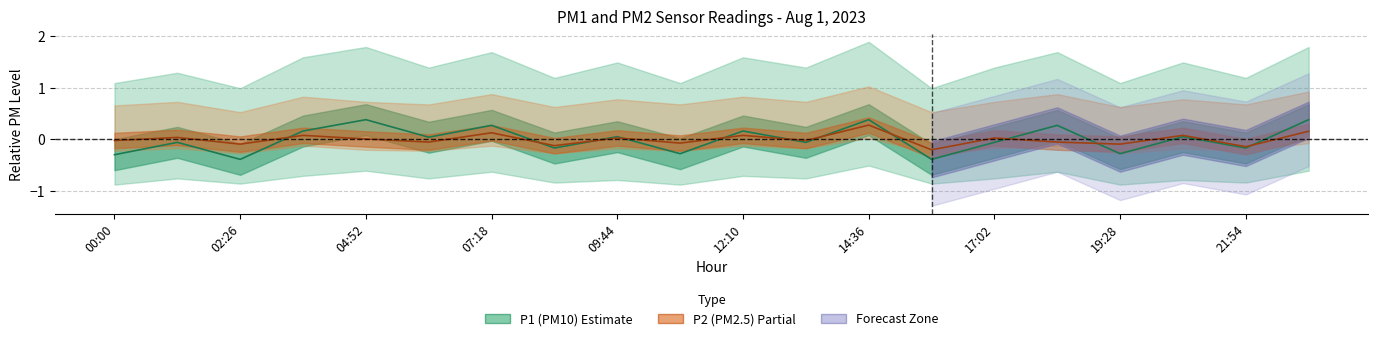

Between 14 and 19, which series saw the biggest shift?

P1 (PM10)